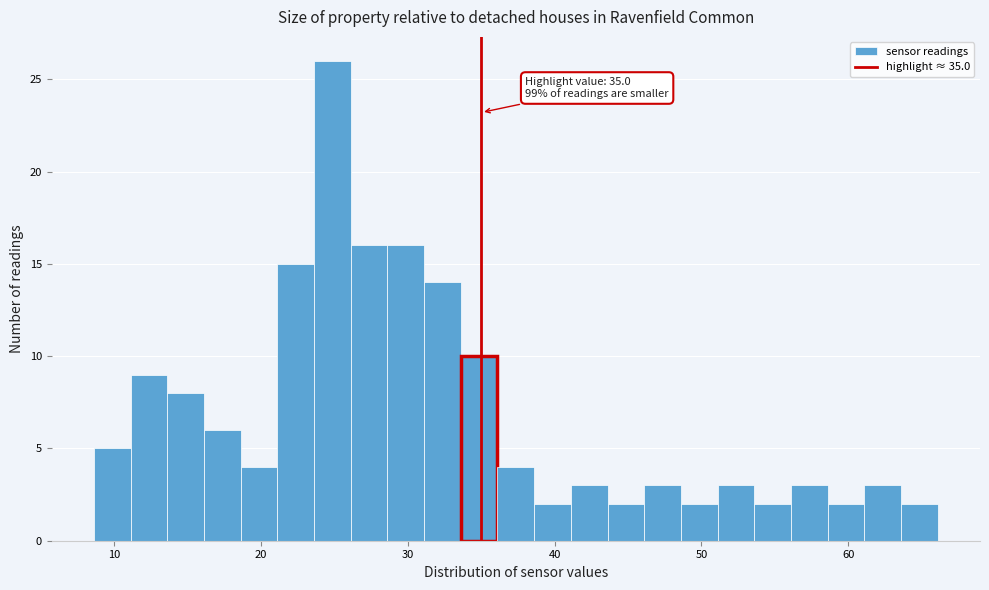

Read against the x-axis, roughly where is the centre of the tallest bar?

25